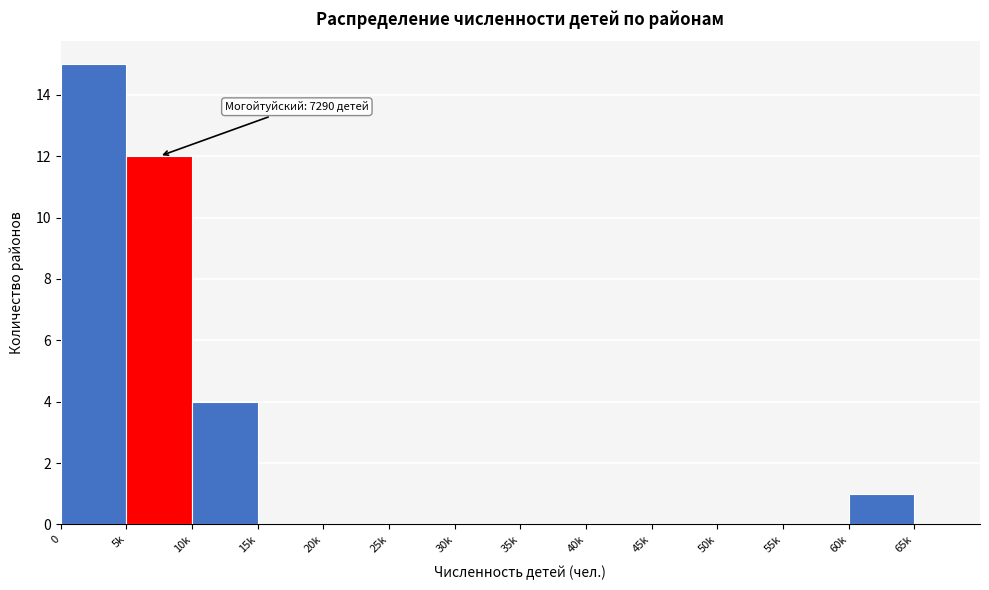

Reading left to right, extract all data points from this chart.

0=15	5k=12	10k=4	15k=0	20k=0	25k=0	30k=0	35k=0	40k=0	45k=0	50k=0	55k=0	60k=1	65k=0